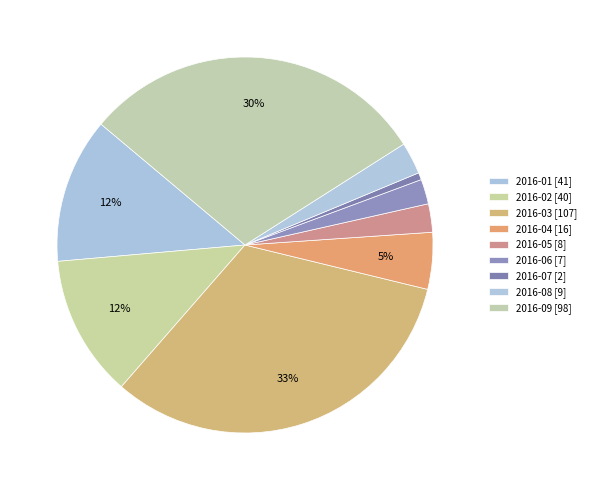

Do 2016-08 and 2016-09 together represent more than half of the pie?

No